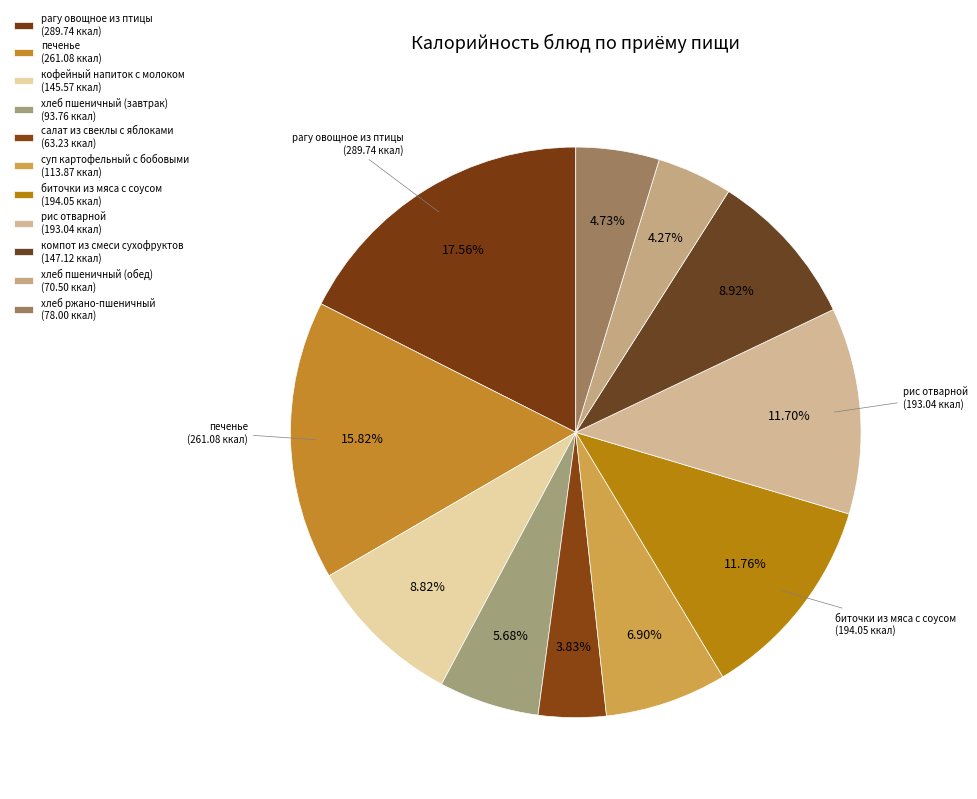

Between рагу овощное из птицы and хлеб ржано-пшеничный, which is larger?

рагу овощное из птицы